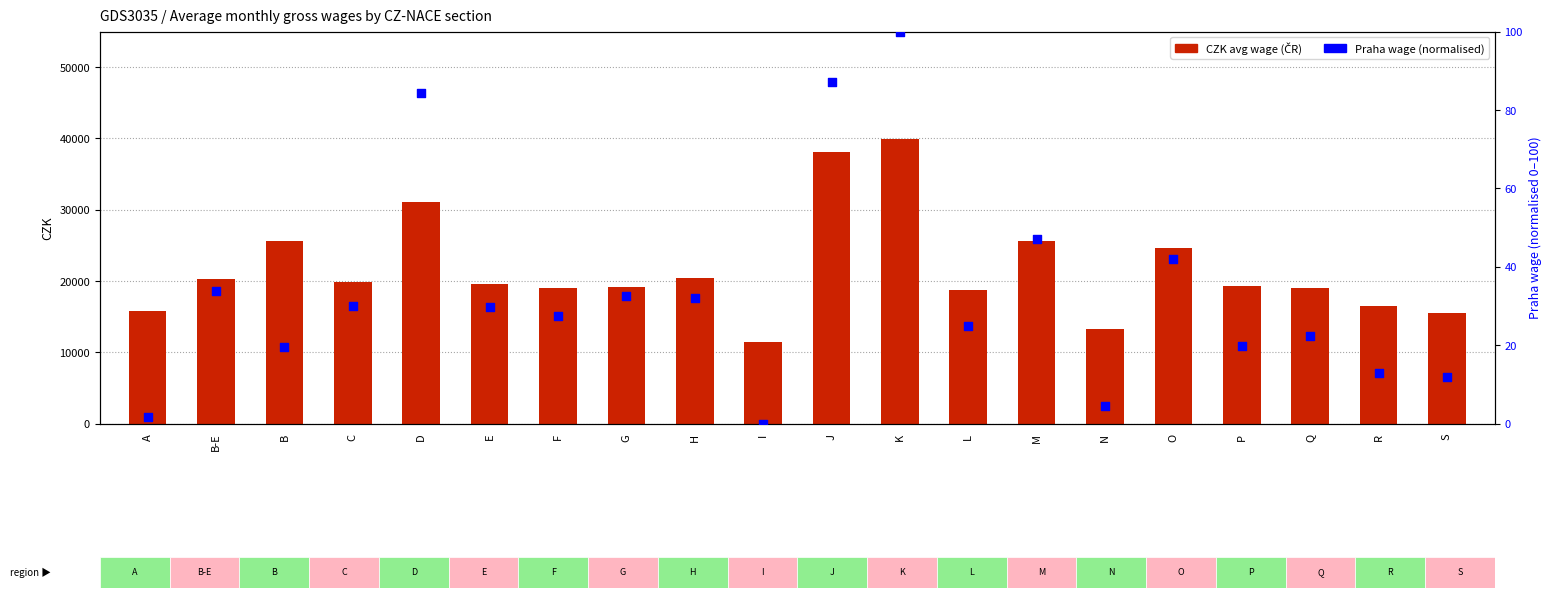

Which series has the widest spread of Y values?

ČR